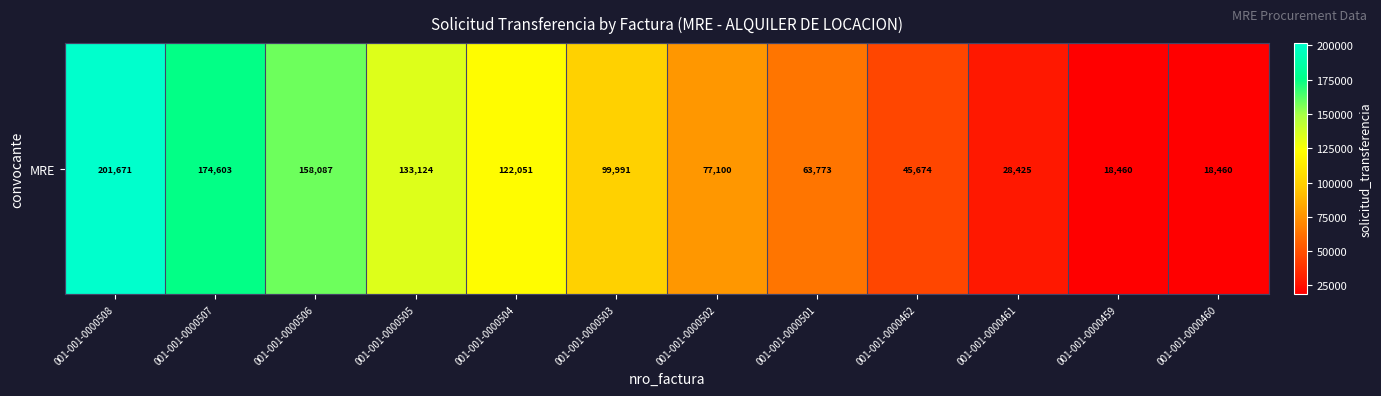

What is the approximate value at 001-001-0000508, to the nearest 50?

201650